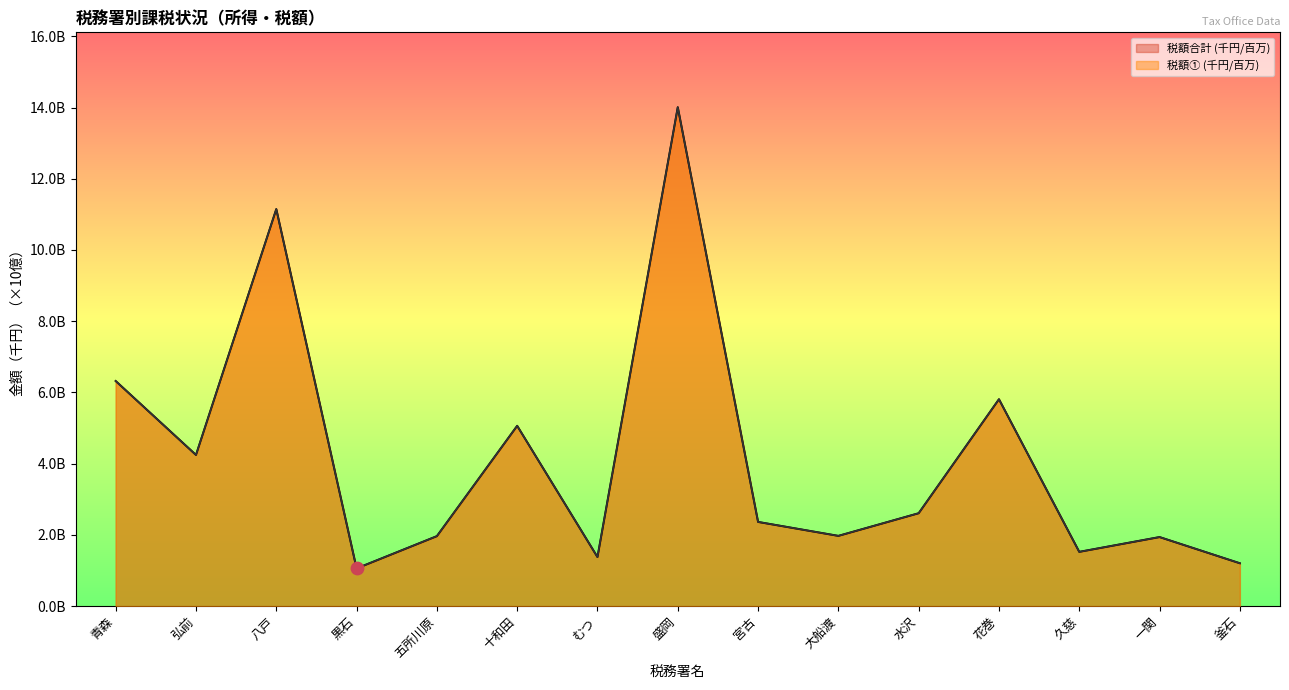

Which series contains the lowest Y value?

税額① (千円/百万)